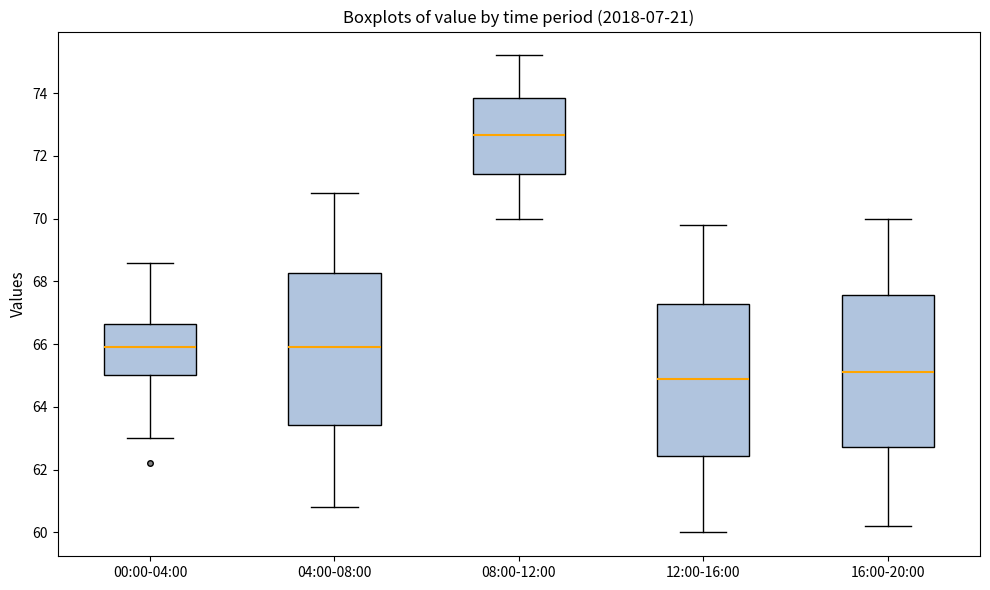

Reading left to right, transcribe this box plot: for each box, give where its median line is, the range the box spans, and where its two whiskers end, as read against the y-axis. The values are not printed on the chart, so give them approximately, as read against the axis.

00:00-04:00: median 66.0, box 65.0 to 66.6, whiskers 63.0 to 68.6
04:00-08:00: median 66.0, box 63.4 to 68.2, whiskers 60.8 to 70.8
08:00-12:00: median 72.6, box 71.4 to 73.8, whiskers 70.0 to 75.2
12:00-16:00: median 65.0, box 62.4 to 67.2, whiskers 60.0 to 69.8
16:00-20:00: median 65.2, box 62.8 to 67.6, whiskers 60.2 to 70.0